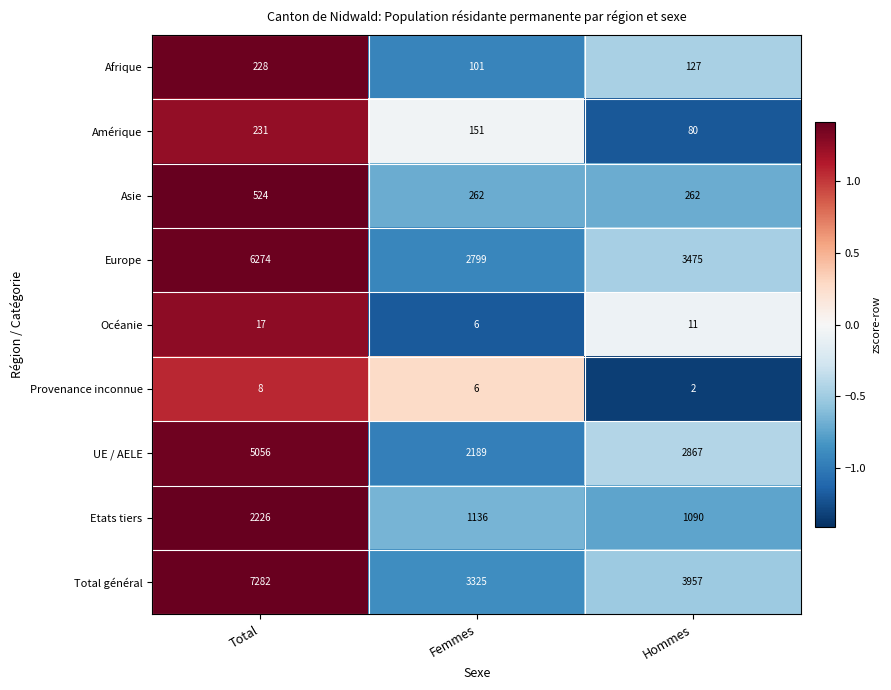

How many categories are shown in the chart?

3